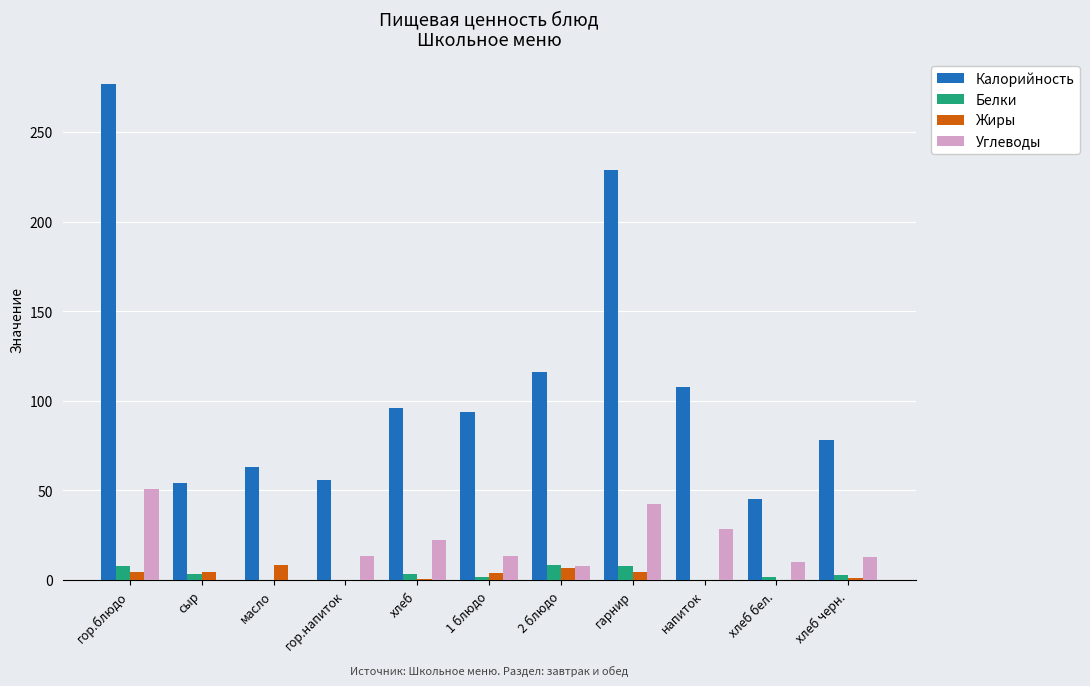

How many groups of bars are there?

11